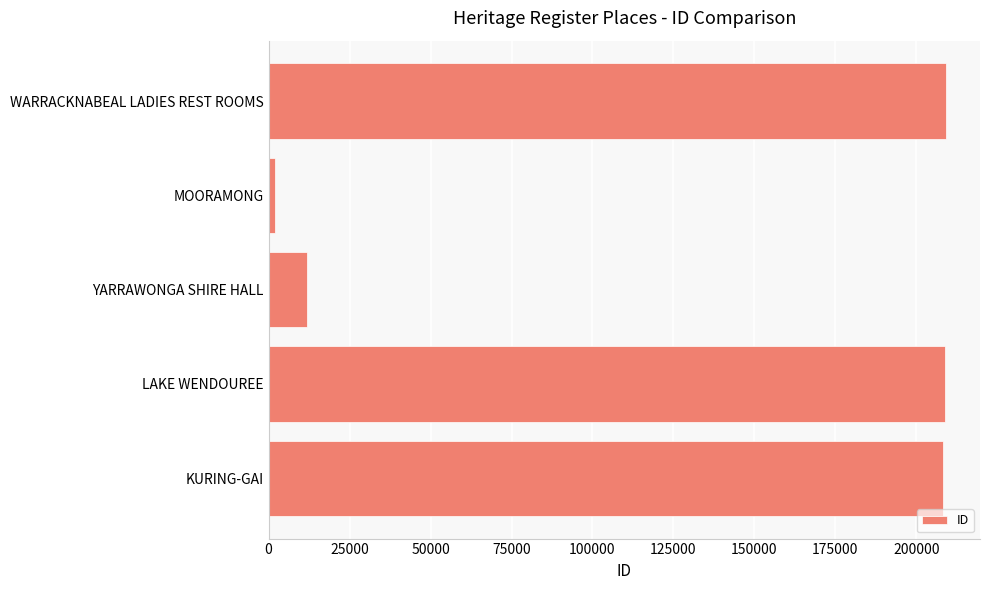

Which label corresponds to the smallest value in the chart?

MOORAMONG